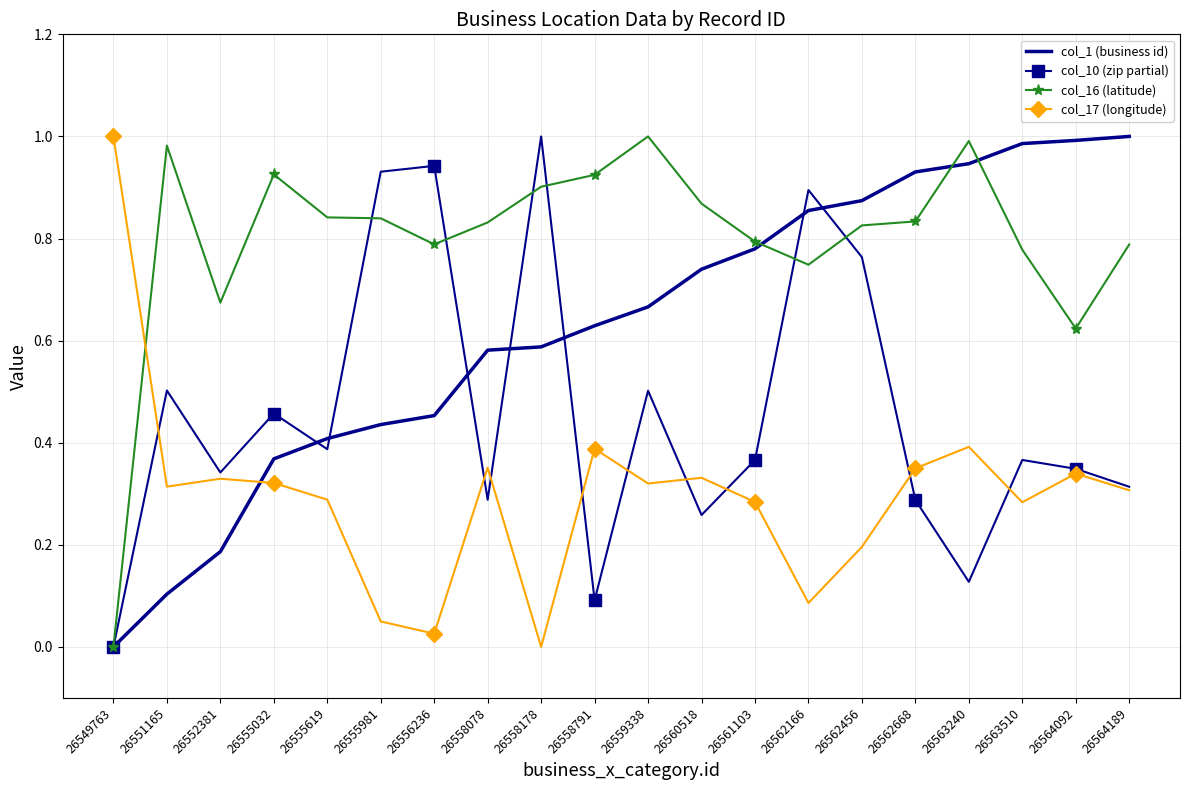

Which series changed the most between 26560518 and 26563240?

col_1 (business id)